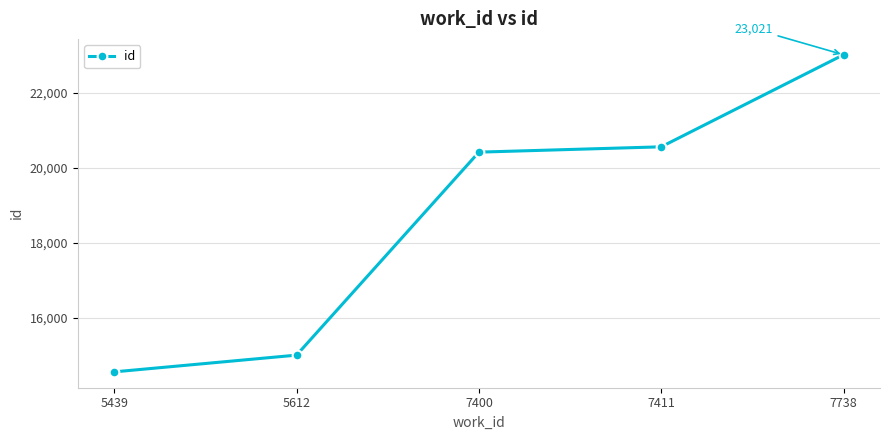

Reading left to right, list all the values displayed in this chart.

5439=14552	5612=14999	7400=20420	7411=20562	7738=23021